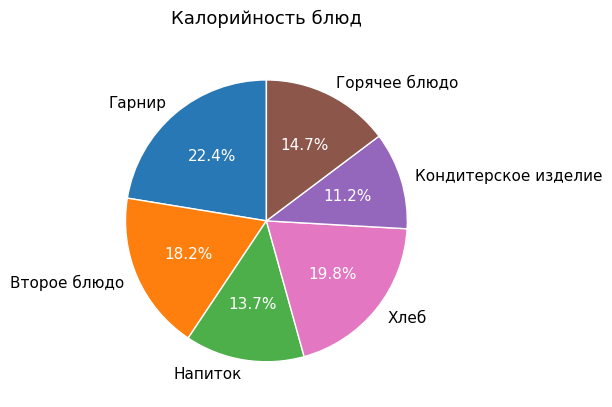

Is there a majority slice in this chart?

No